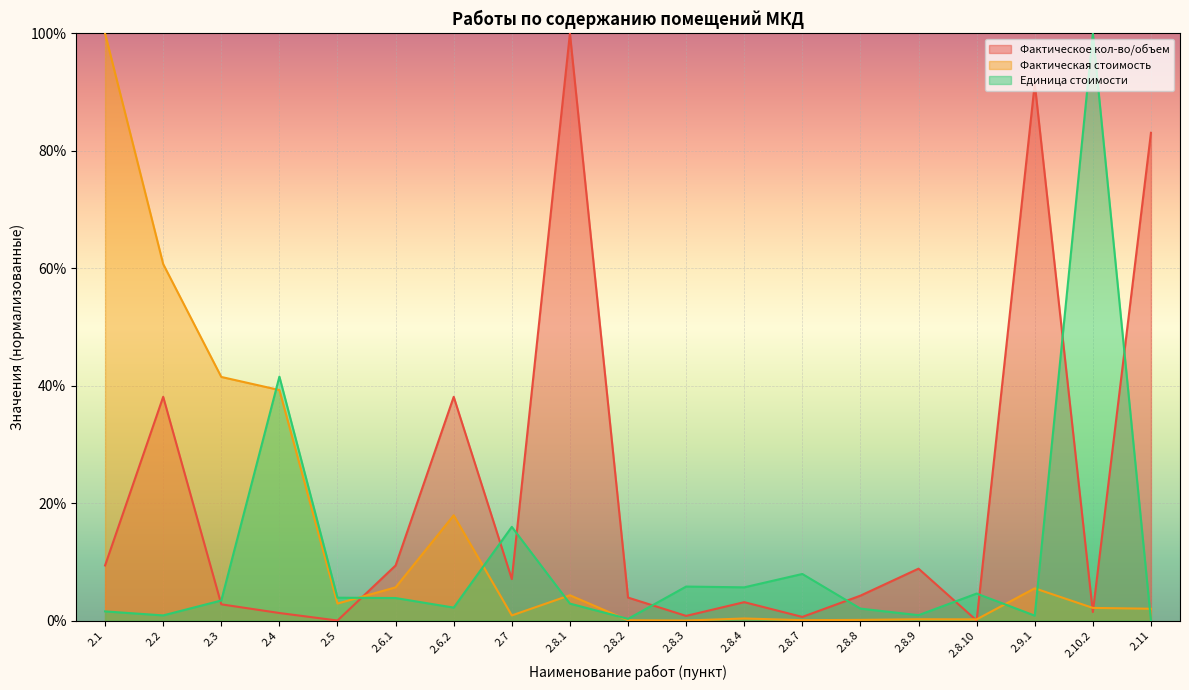

How many intersections are there between Единица стоимости and Фактическое кол-во/объем?

10